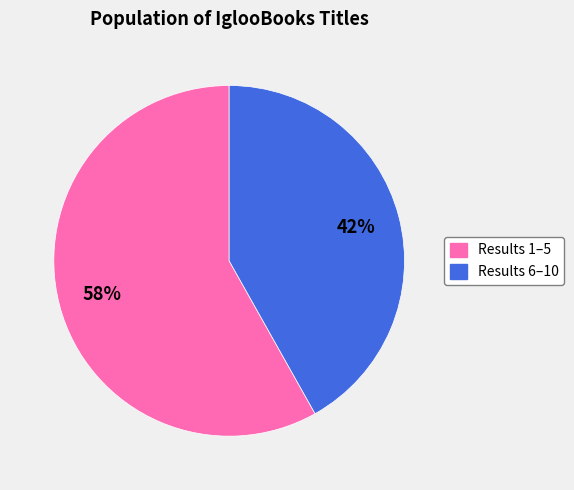

How many slices are in this pie chart?

2